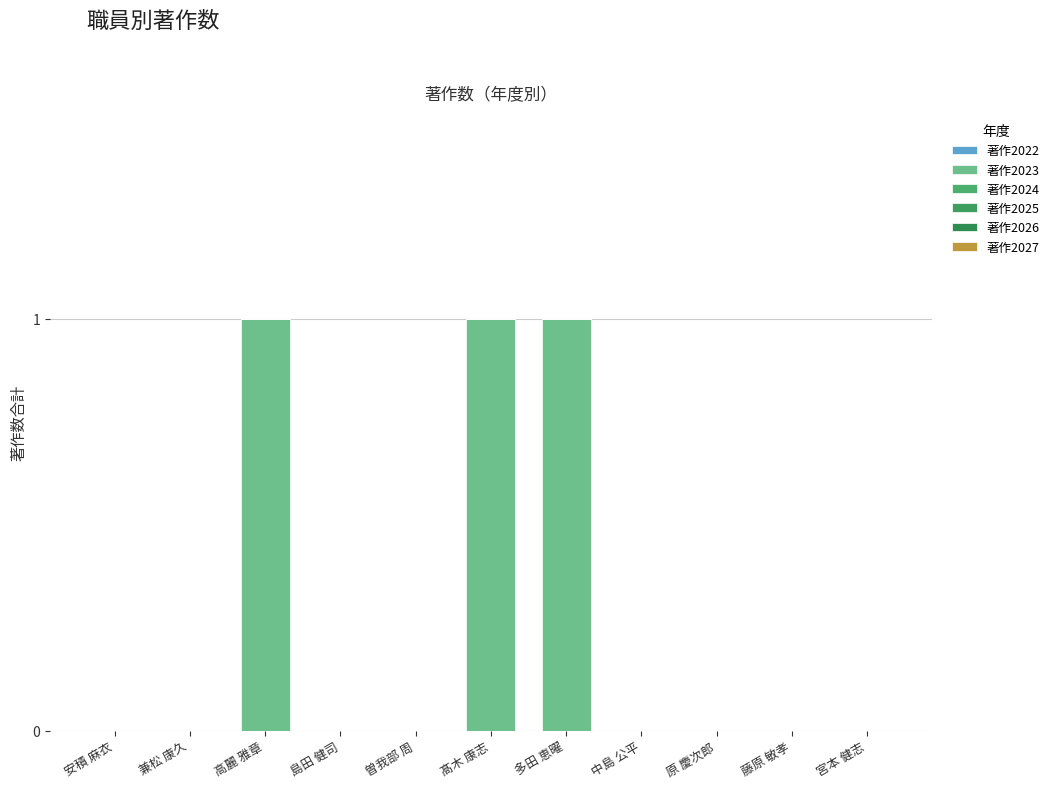

Which has a higher value, 原 慶次郎 or 安積 麻衣?

原 慶次郎